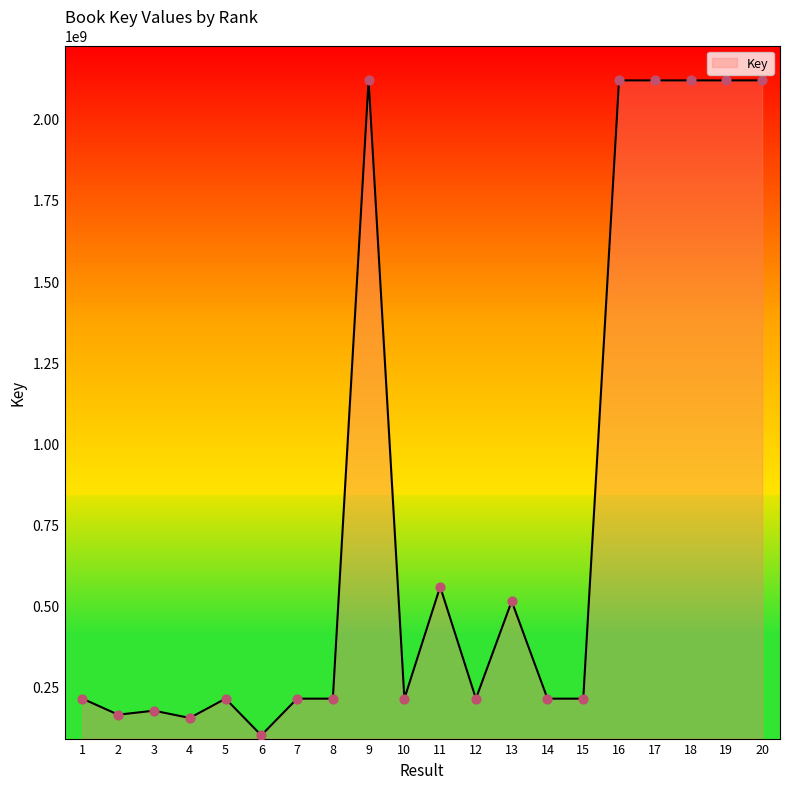

What is the change in value from 1 to 8?

-1129